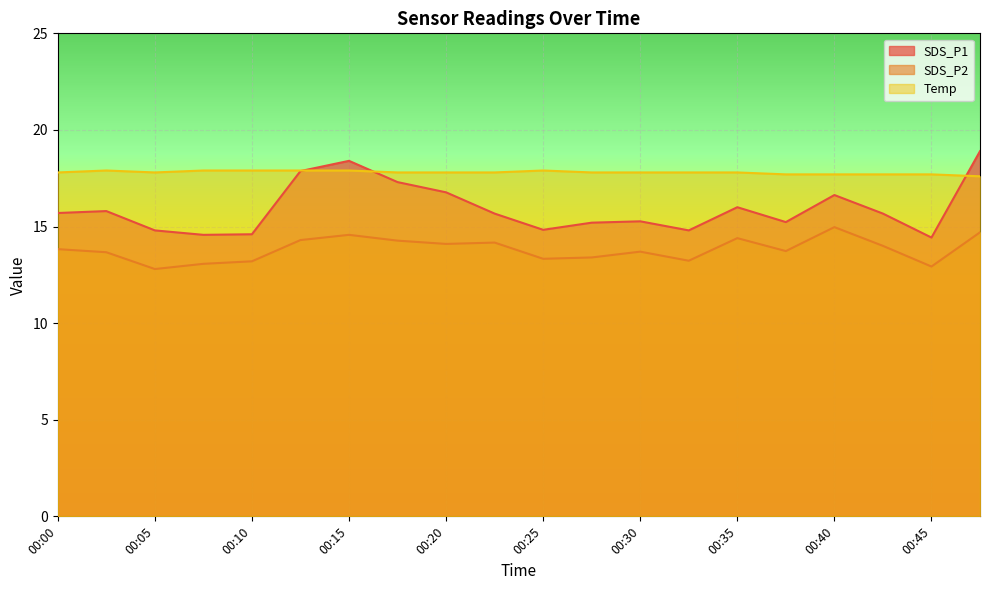

At which category is the sum across all series the highest?

00:47